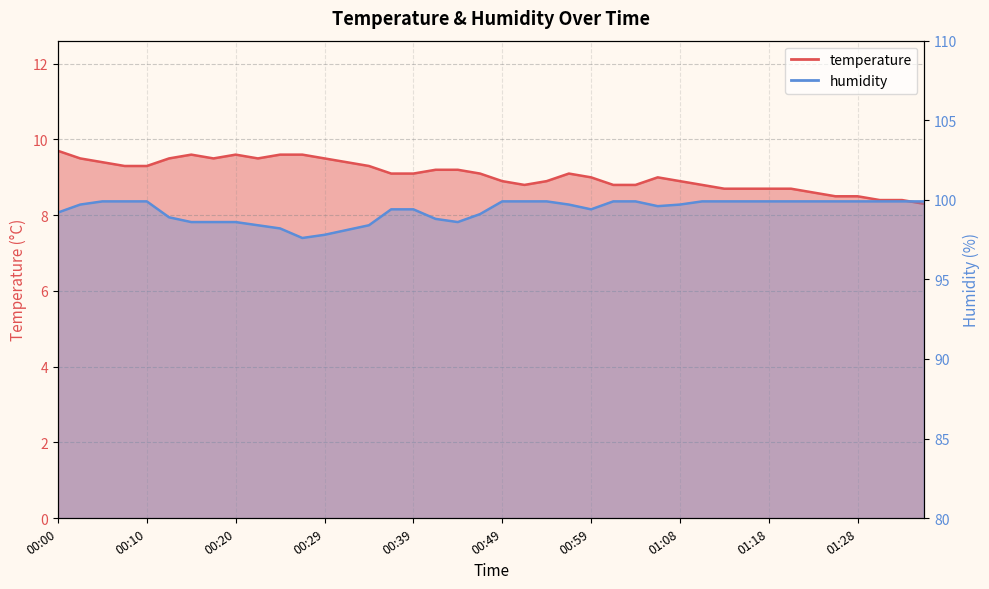

Reading left to right, list all the values displayed in this chart.

temperature: 00:00=9.7	00:03=9.5	00:05=9.4	00:08=9.3	00:10=9.3	00:12=9.5	00:15=9.6	00:17=9.5	00:20=9.6	00:22=9.5	00:25=9.6	00:27=9.6	00:29=9.5	00:32=9.4	00:34=9.3	00:37=9.1	00:39=9.1	00:42=9.2	00:44=9.2	00:46=9.1	00:49=8.9	00:51=8.8	00:54=8.9	00:56=9.1	00:59=9.0	01:01=8.8	01:03=8.8	01:06=9.0	01:08=8.9	01:11=8.8	01:13=8.7	01:16=8.7	01:18=8.7	01:21=8.7	01:23=8.6	01:25=8.5	01:28=8.5	01:30=8.4	01:33=8.4	01:35=8.3
humidity: 00:00=99.2	00:03=99.7	00:05=99.9	00:08=99.9	00:10=99.9	00:12=98.9	00:15=98.6	00:17=98.6	00:20=98.6	00:22=98.4	00:25=98.2	00:27=97.6	00:29=97.8	00:32=98.1	00:34=98.4	00:37=99.4	00:39=99.4	00:42=98.8	00:44=98.6	00:46=99.1	00:49=99.9	00:51=99.9	00:54=99.9	00:56=99.7	00:59=99.4	01:01=99.9	01:03=99.9	01:06=99.6	01:08=99.7	01:11=99.9	01:13=99.9	01:16=99.9	01:18=99.9	01:21=99.9	01:23=99.9	01:25=99.9	01:28=99.9	01:30=99.9	01:33=99.9	01:35=99.9